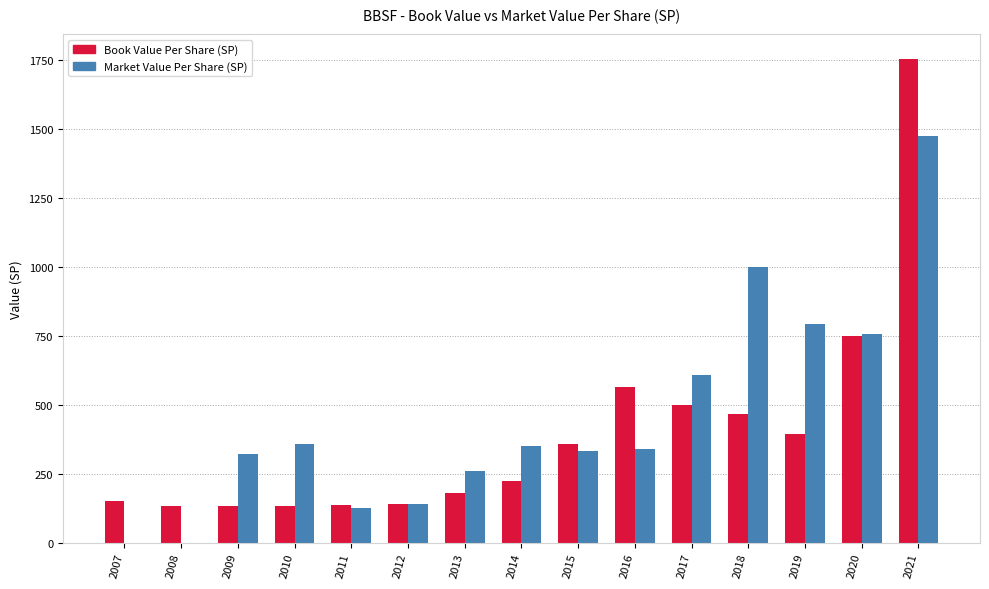

What is the total value across all series at 2009?

453.1